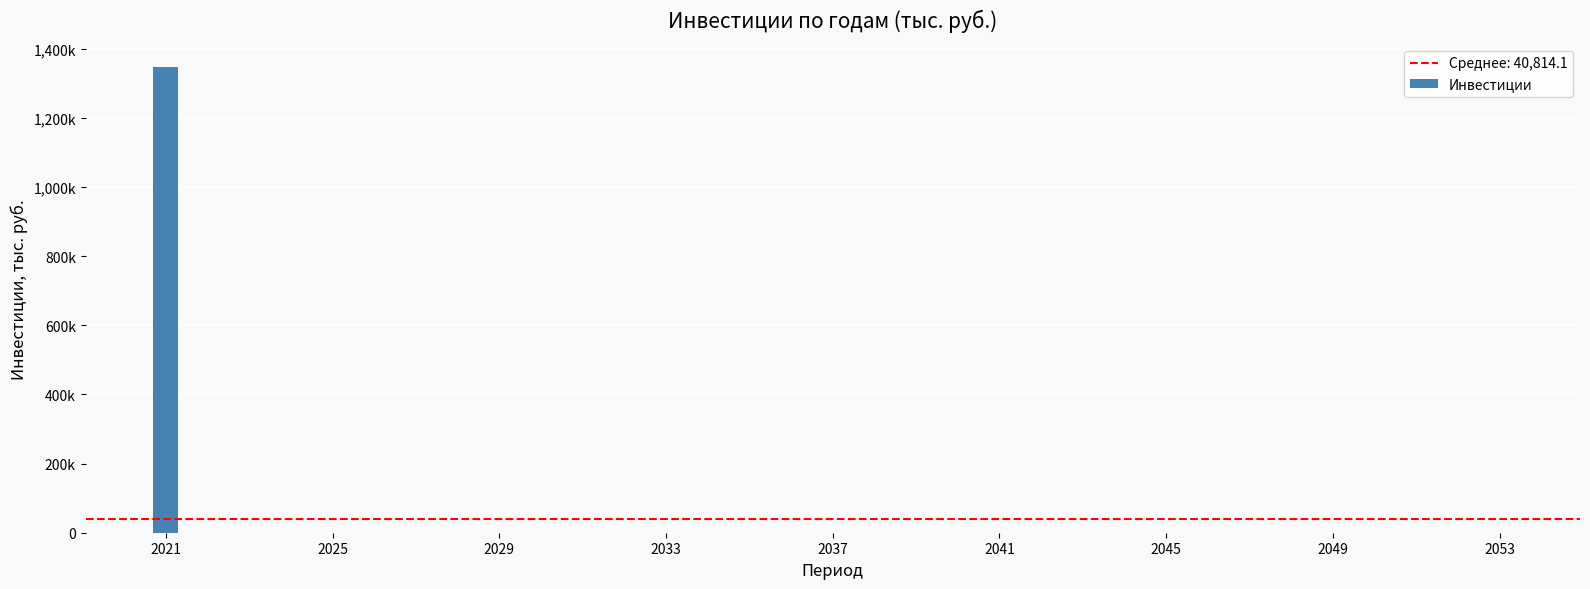

How many bars are there in total?

33